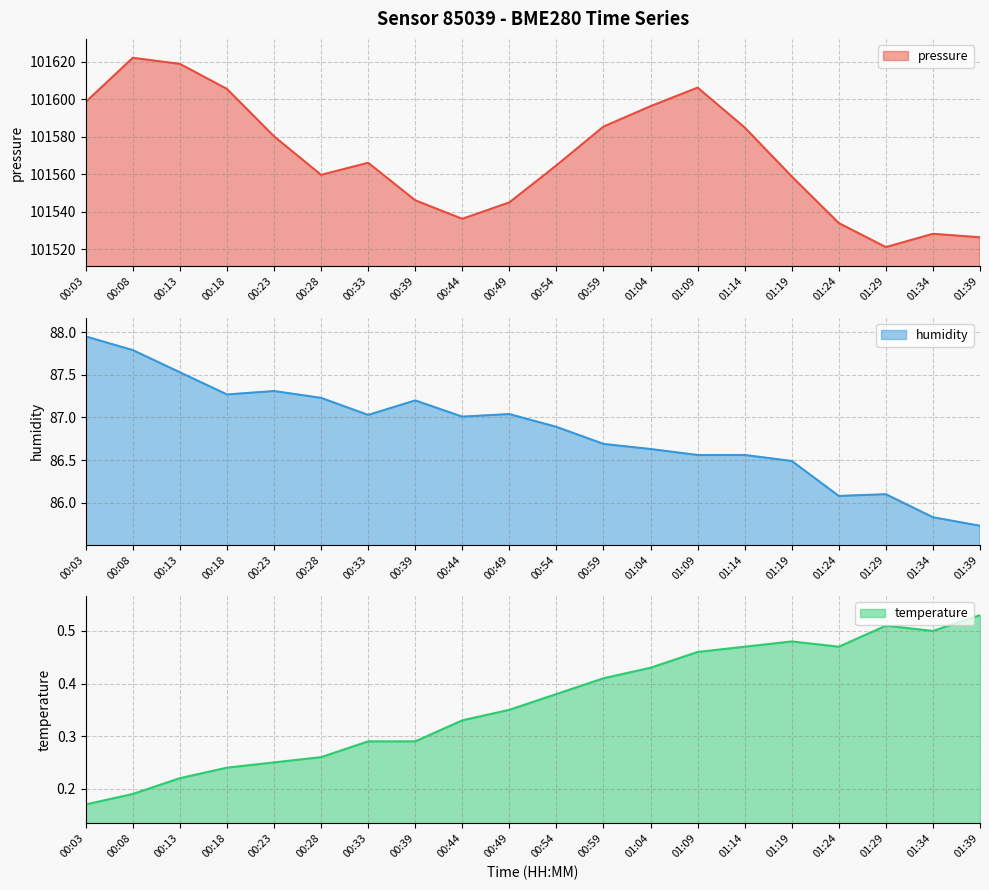

How many lines are shown in the chart?

3